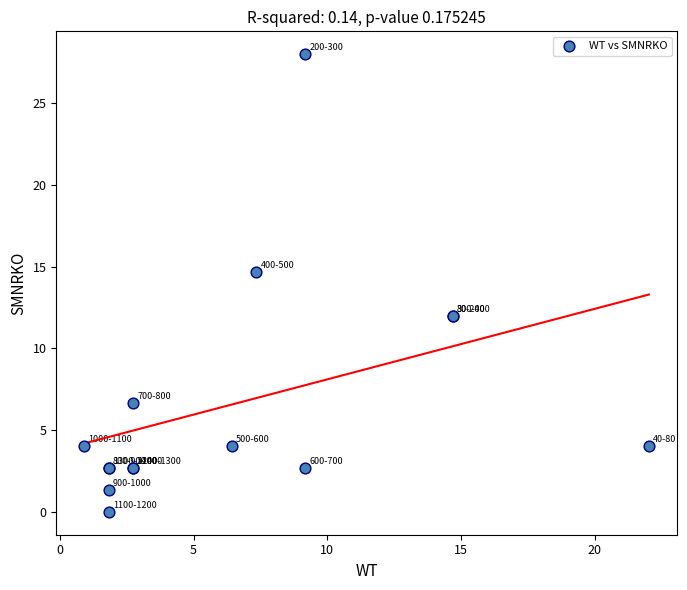

What Y value in the scatter plot is closest to 14?

14.7